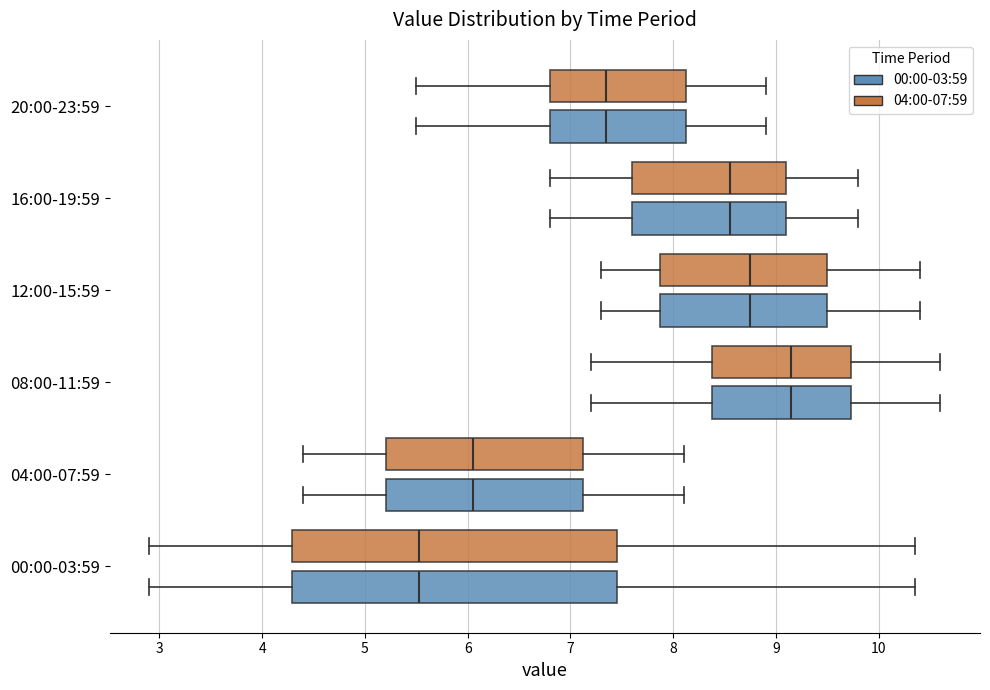

Where does the left whisker of the box for 20:00-23:59 (00:00-03:59) end on the x-axis? The values are not printed on the chart, so give them approximately, as read against the axis.

5.5